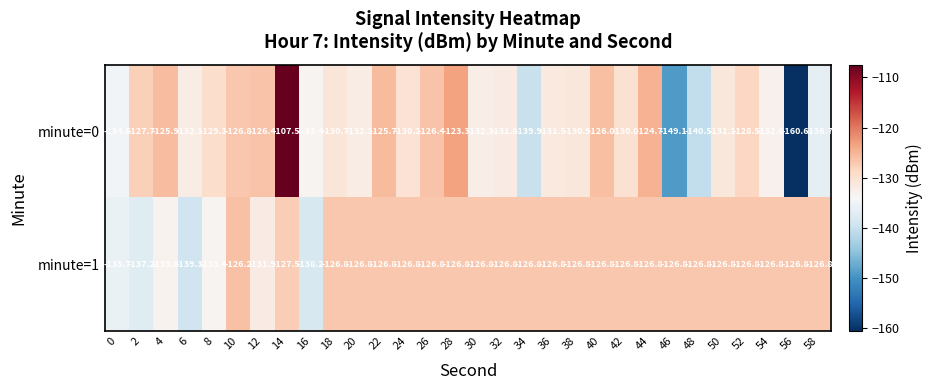

The minute=1 series shows -126.8 at 34. True or false?

True